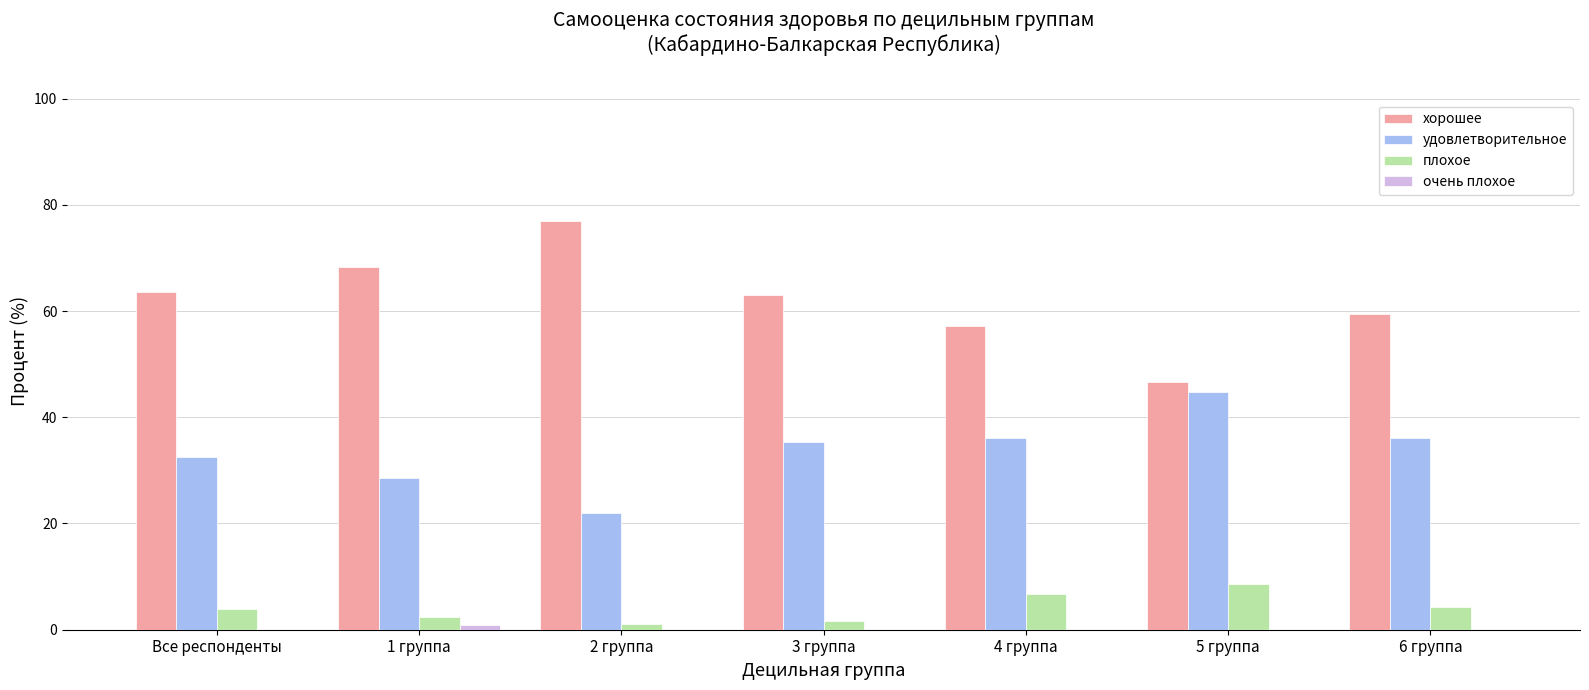

What is the maximum value shown in the chart?

77.0